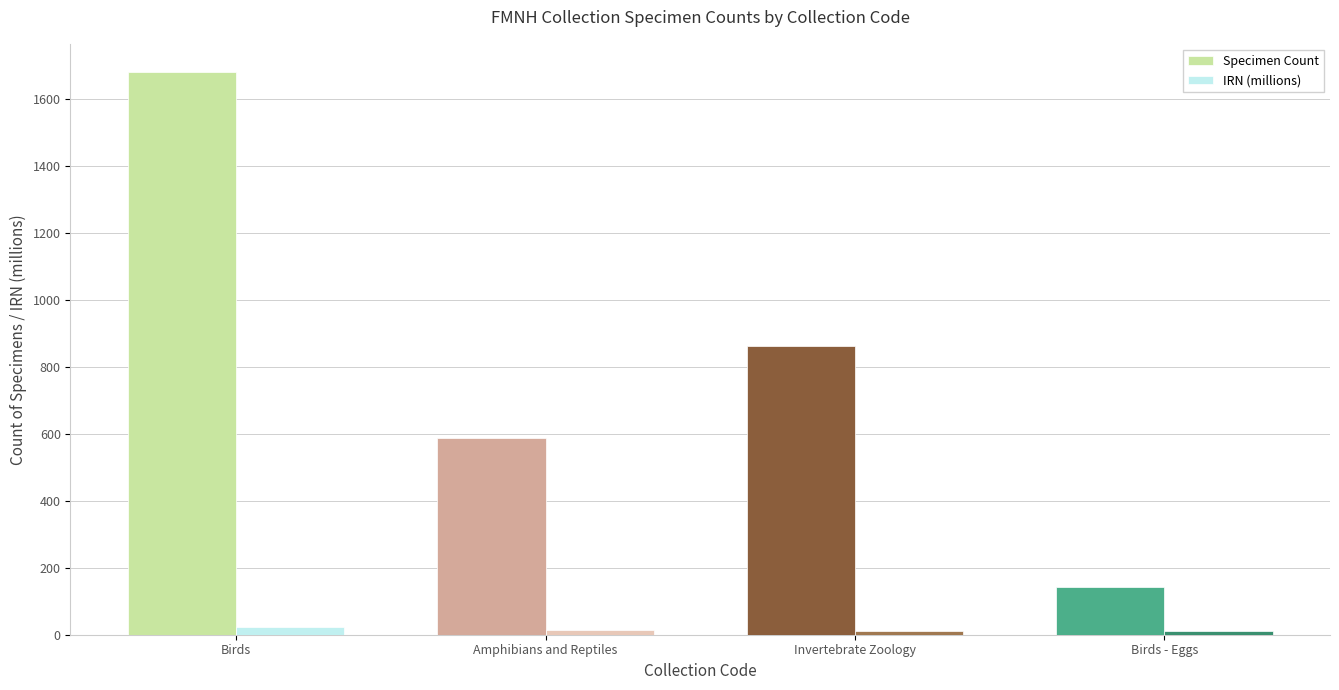

How many groups of bars are there?

4